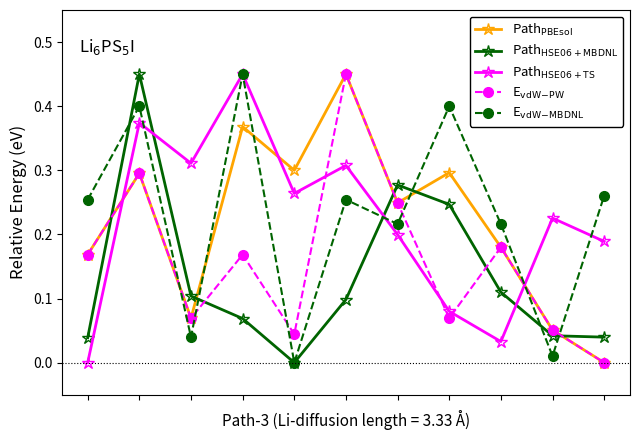

Reading right to left, transcribe all the data shown in this chart.

Path$_{\rm PBEsol}$: 10=0.0	9=0.1	8=0.2	7=0.3	6=0.2	5=0.5	4=0.3	3=0.4	2=0.1	1=0.3	0=0.2
Path$_{\rm HSE06+MBDNL}$: 10=0.0	9=0.0	8=0.1	7=0.2	6=0.3	5=0.1	4=0.0	3=0.1	2=0.1	1=0.5	0=0.0
Path$_{\rm HSE06+TS}$: 10=0.2	9=0.2	8=0.0	7=0.1	6=0.2	5=0.3	4=0.3	3=0.5	2=0.3	1=0.4	0=0.0
E$_{\rm vdW\!-\!PW}$: 10=0.0	9=0.1	8=0.2	7=0.1	6=0.2	5=0.5	4=0.0	3=0.2	2=0.1	1=0.3	0=0.2
E$_{\rm vdW\!-\!MBDNL}$: 10=0.3	9=0.0	8=0.2	7=0.4	6=0.2	5=0.3	4=0.0	3=0.5	2=0.0	1=0.4	0=0.3